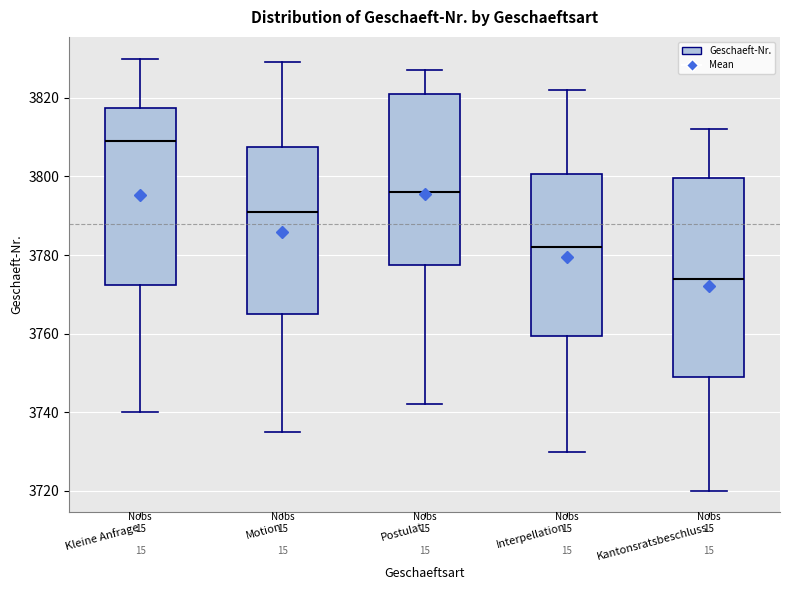

Which box has the lowest median line?

Kantonsratsbeschluss